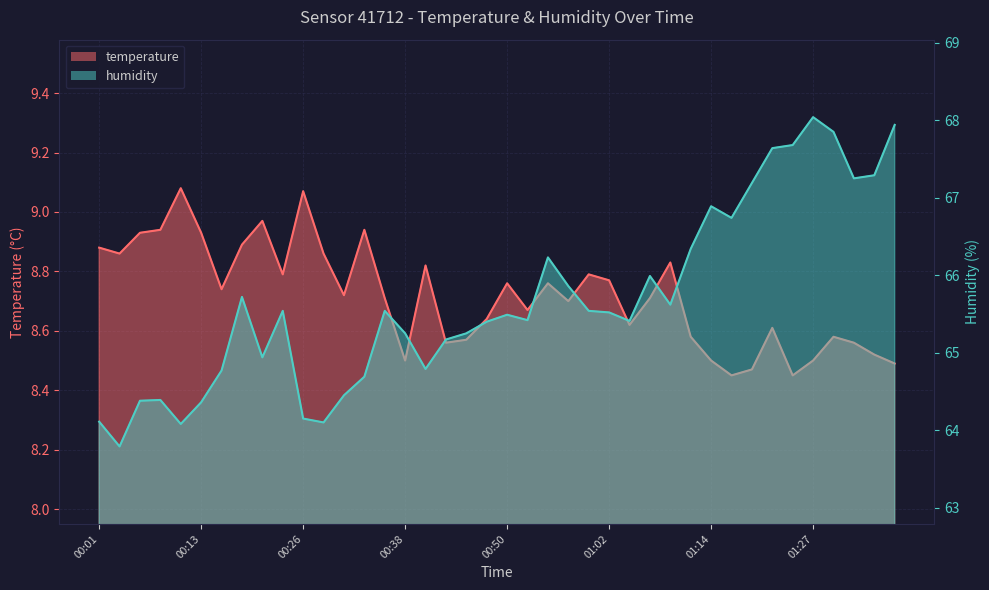

What is the maximum value for temperature?

9.1